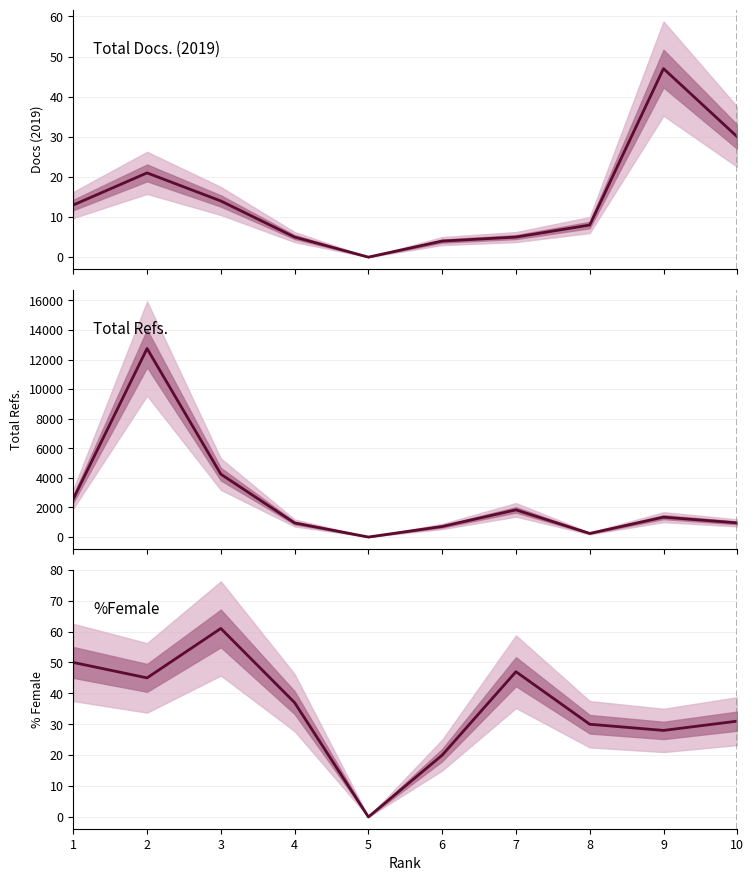

What is the difference between the second highest and second lowest values in the Total Docs. (2019) series?

26